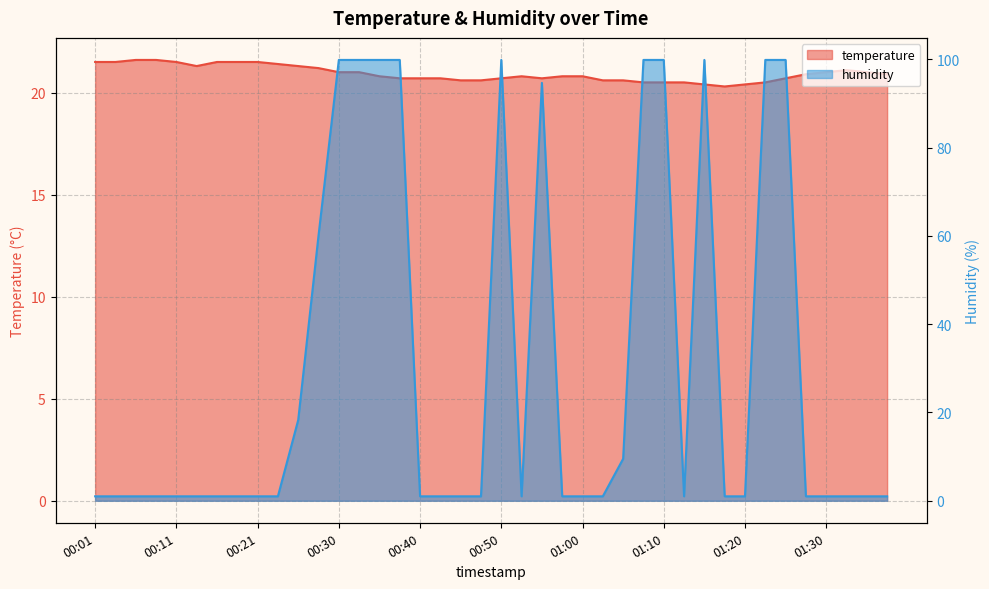

After their last crossing, which series has the higher values: temperature or humidity?

temperature